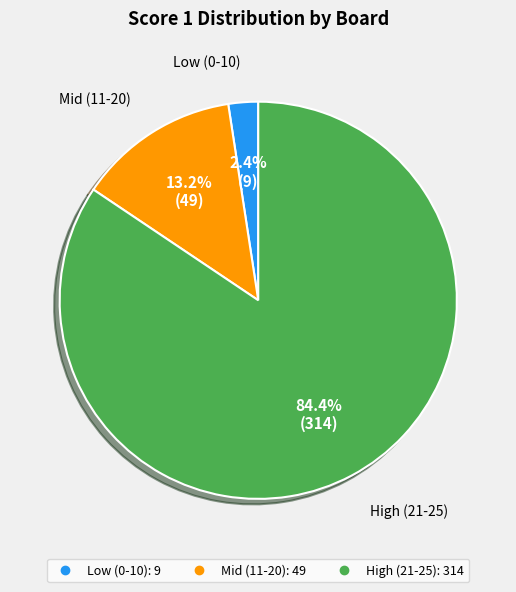

Is there a majority slice in this chart?

Yes